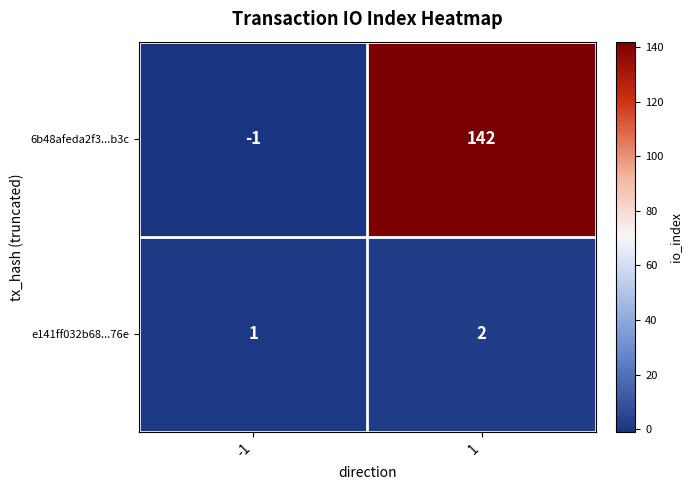

What is the spread (max minus min) of values at 1?

140